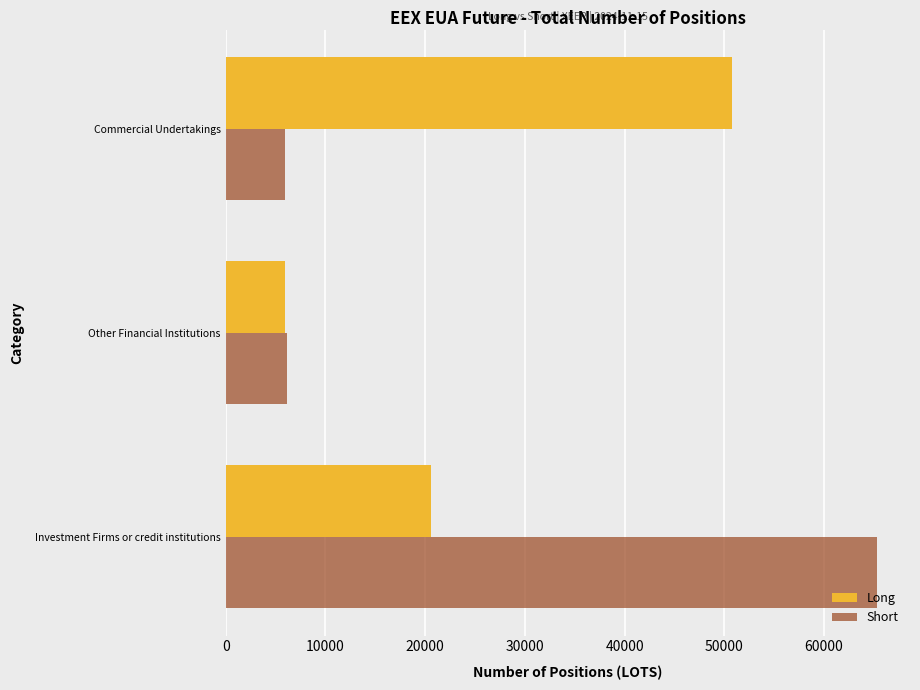

Rank the categories by Long value from lowest to highest.

Other Financial Institutions, Investment Firms or credit institutions, Commercial Undertakings